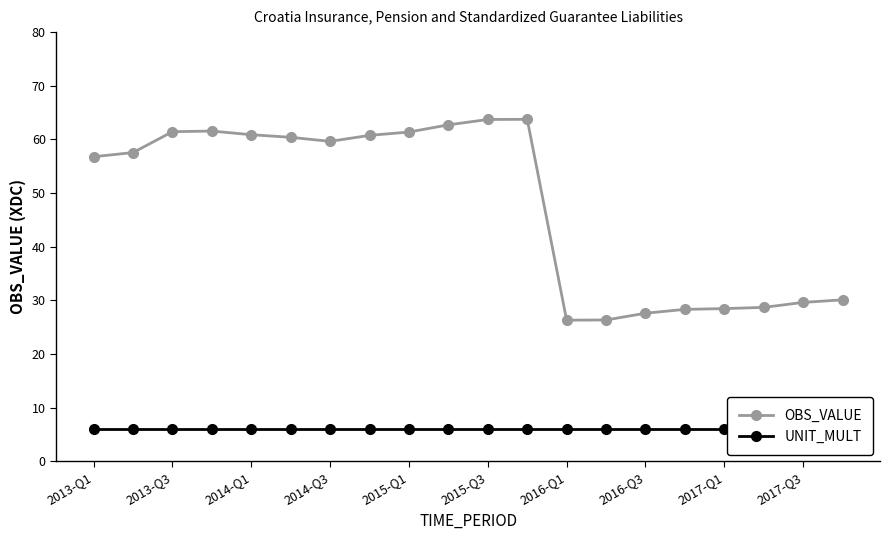

How many distinct data groups are displayed?

2